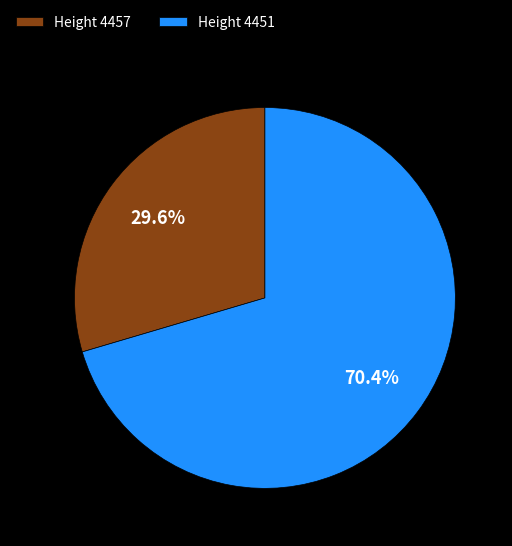

Which slice is the smallest?

Height 4457